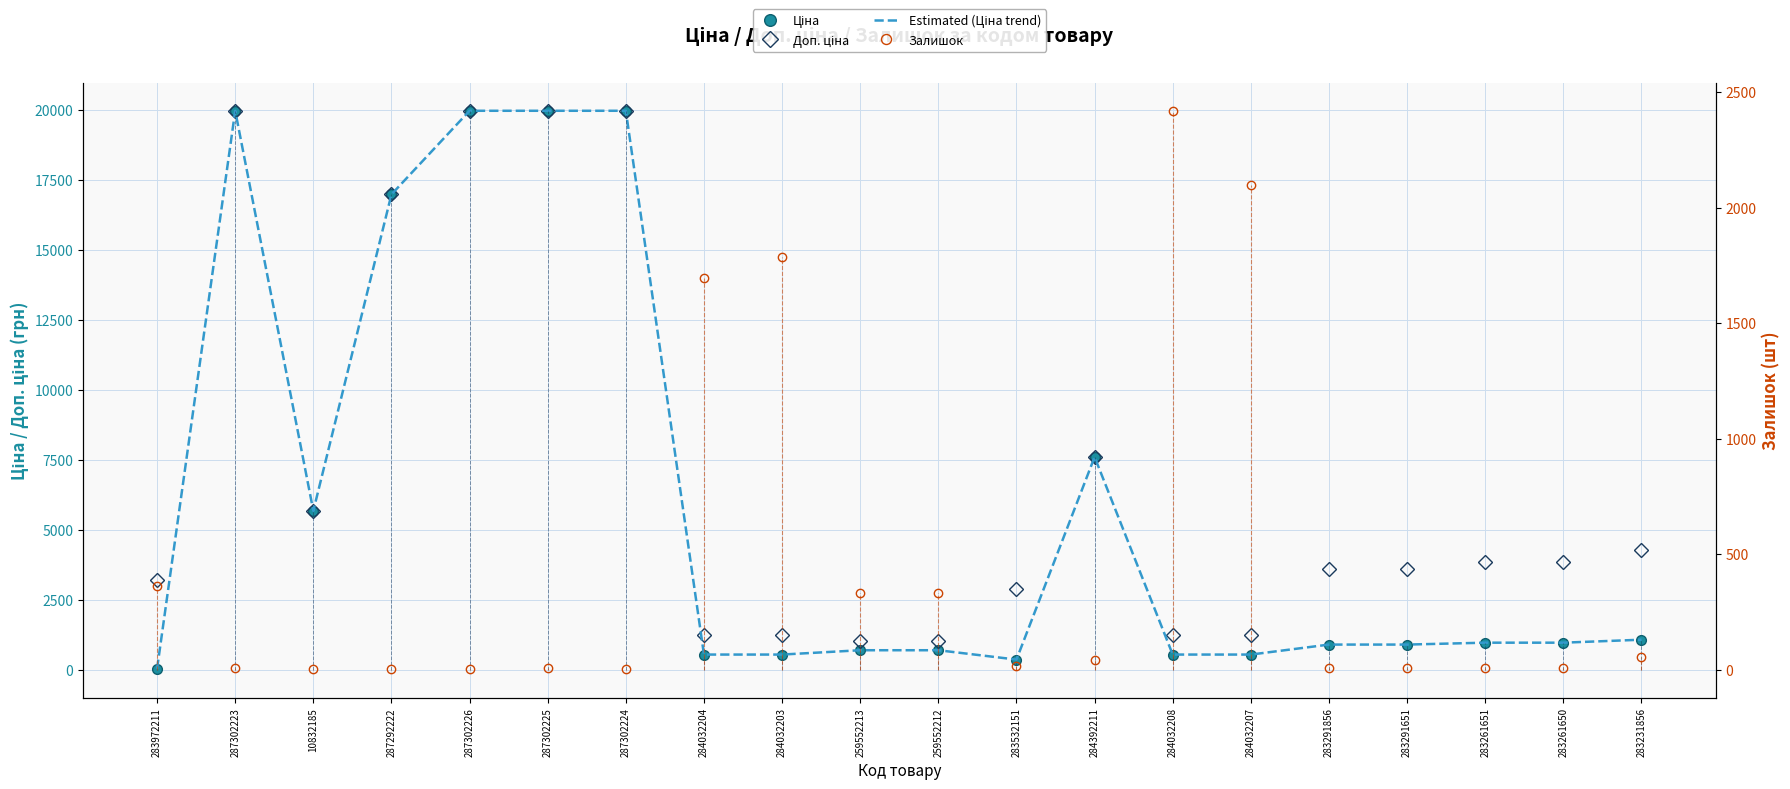

Reading left to right, transcribe all the data shown in this chart.

Ціна: 283972211=32.0	287302223=19964.2	10832185=5673.8	287292222=16976.3	287302226=19964.2	287302225=19964.2	287302224=19964.2	284032204=539.0	284032203=539.0	259552213=693.7	259552212=693.7	283532151=359.9	284392211=7596.5	284032208=539.0	284032207=539.0	283291856=895.9	283291651=895.9	283261651=963.5	283261650=963.5	283231856=1069.8
Доп. ціна: 283972211=3205.0	287302223=19964.2	10832185=5673.8	287292222=16976.3	287302226=19964.2	287302225=19964.2	287302224=19964.2	284032204=1235.4	284032203=1235.4	259552213=1024.6	259552212=1024.6	283532151=2878.8	284392211=7596.5	284032208=1235.4	284032207=1235.4	283291856=3583.6	283291651=3583.6	283261651=3854.0	283261650=3854.0	283231856=4279.1
Estimated (Ціна trend): 283972211=32.0	287302223=19964.2	10832185=5673.8	287292222=16976.3	287302226=19964.2	287302225=19964.2	287302224=19964.2	284032204=539.0	284032203=539.0	259552213=693.7	259552212=693.7	283532151=359.9	284392211=7596.5	284032208=539.0	284032207=539.0	283291856=895.9	283291651=895.9	283261651=963.5	283261650=963.5	283231856=1069.8
Залишок: 283972211=360.0	287302223=7.0	10832185=2.0	287292222=4.0	287302226=1.0	287302225=5.0	287302224=3.0	284032204=1696.0	284032203=1786.0	259552213=330.0	259552212=333.0	283532151=15.0	284392211=43.0	284032208=2419.0	284032207=2096.0	283291856=7.0	283291651=6.0	283261651=8.0	283261650=6.0	283231856=54.0